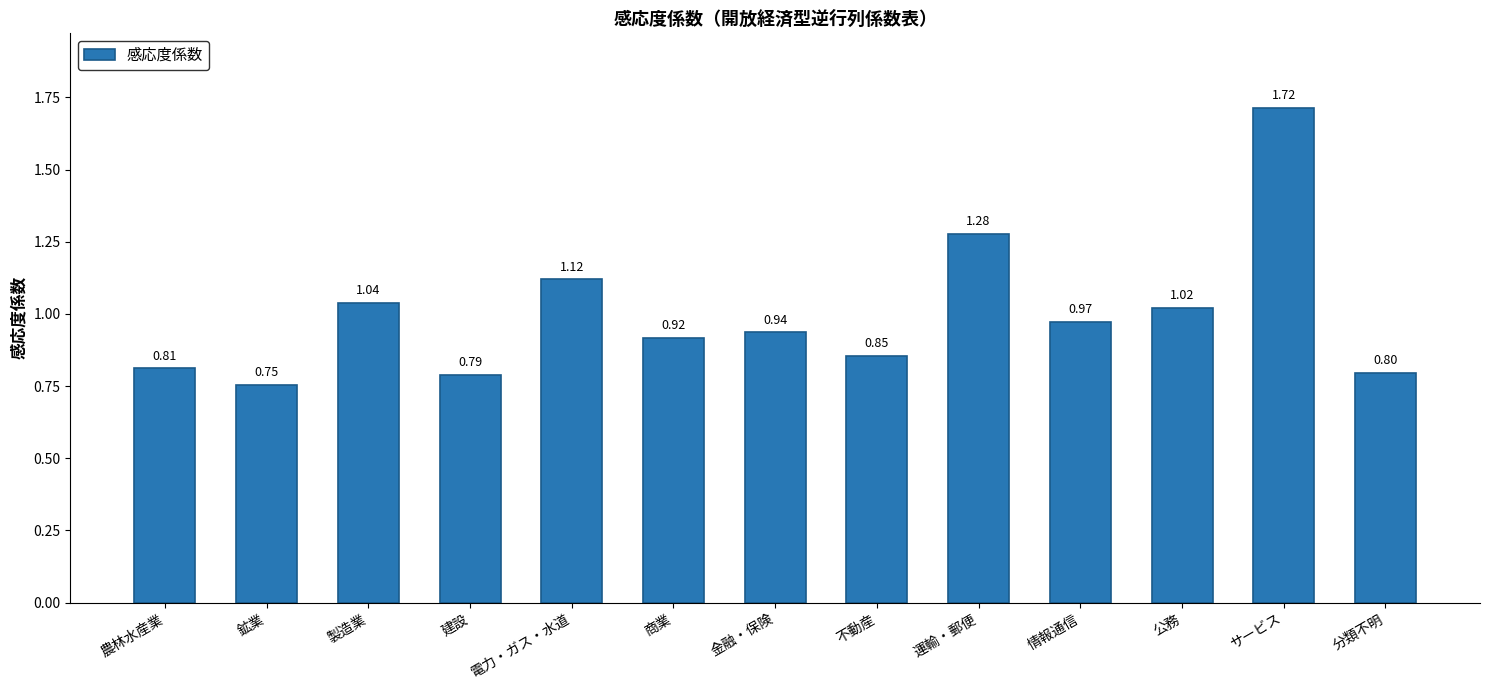

What is the change in value from 製造業 to 情報通信?

-0.1